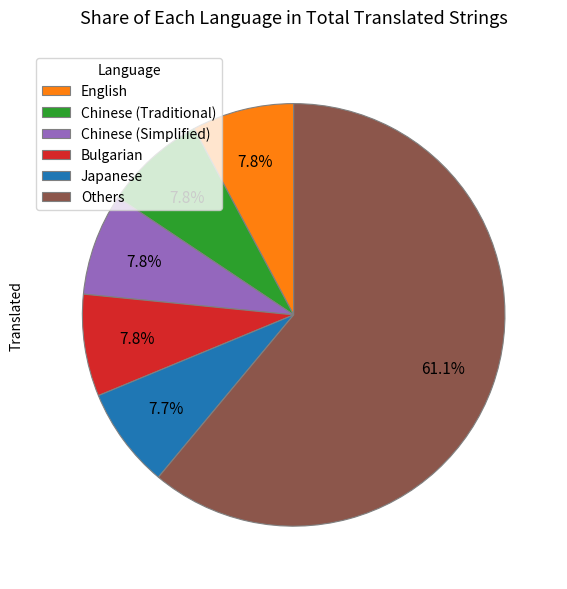

Between Others and Chinese (Traditional), which is larger?

Others